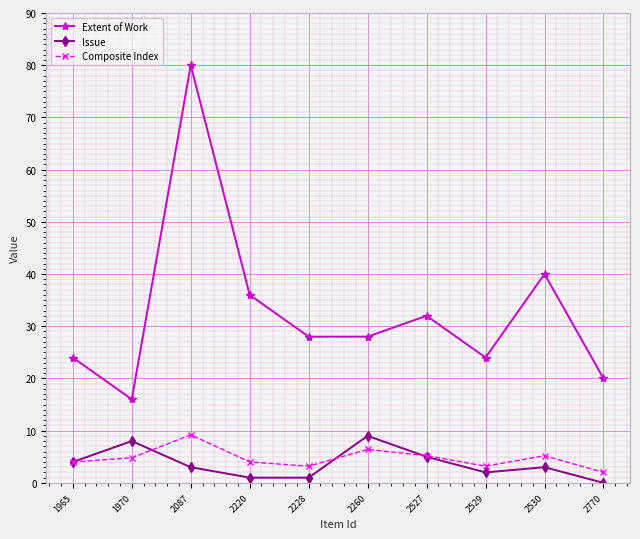

What is the spread (max minus min) of values at 2529?

22.0